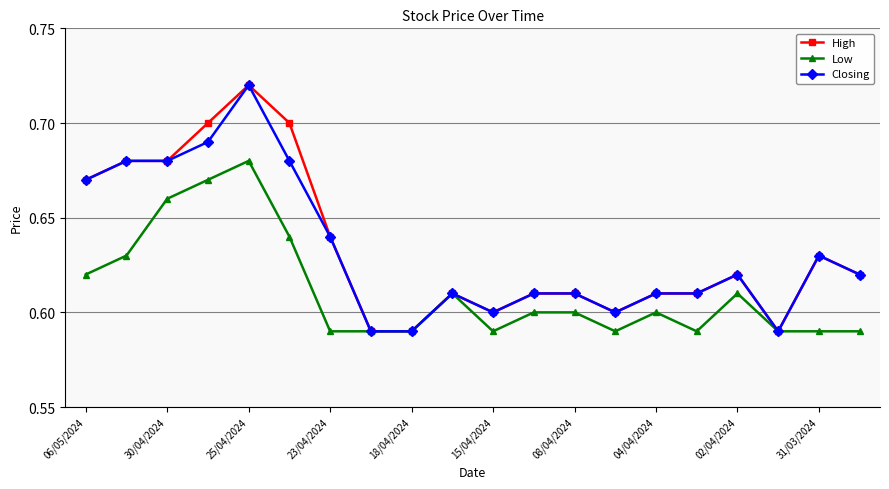

True or false: Low has more than 1 points higher than both neighbors.

True